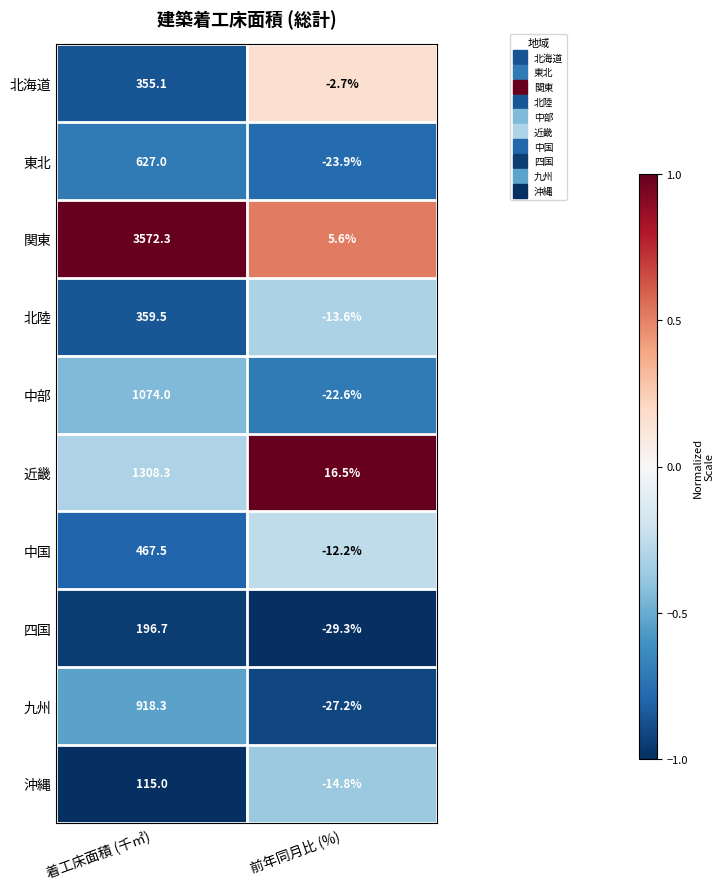

What is the sum of the 中部 values at 着工床面積 (千㎡) and 前年同月比 (%)?

1051.4